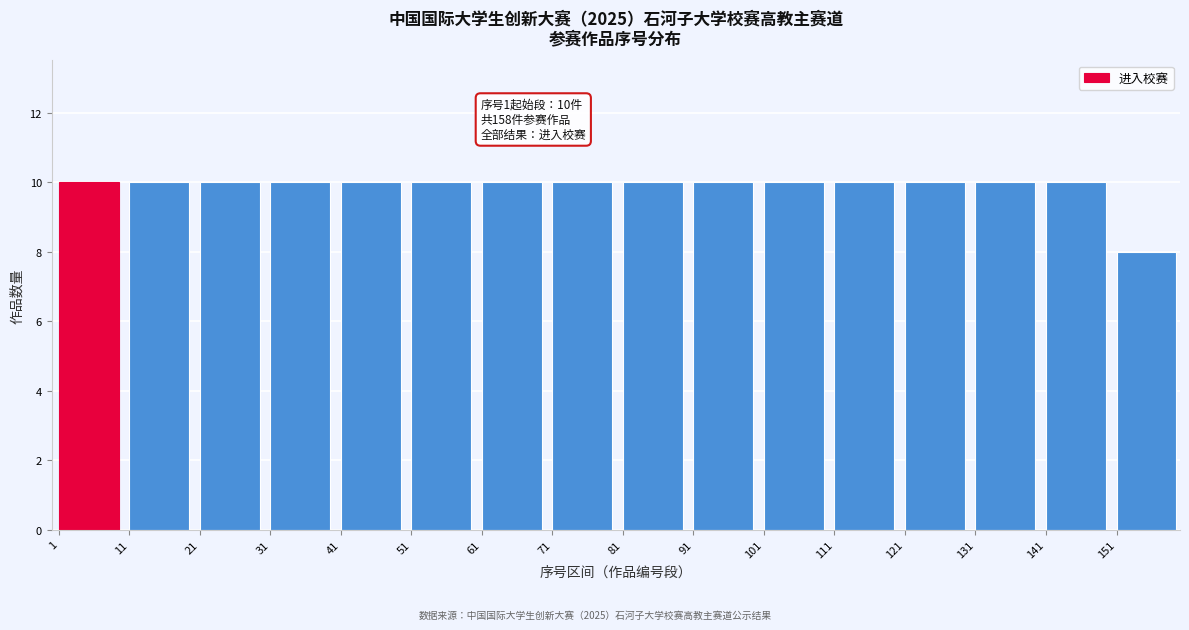

Reading left to right, extract all data points from this chart.

10	10	10	10	10	10	10	10	10	10	10	10	10	10	10	8